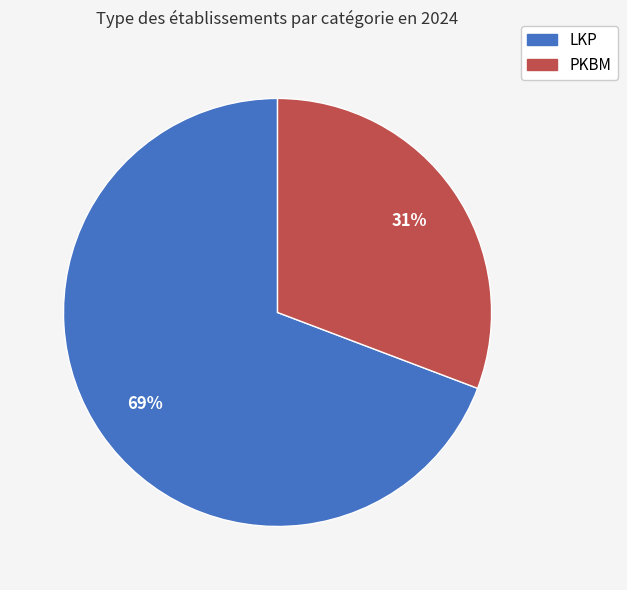

How many segments does this pie chart have?

2